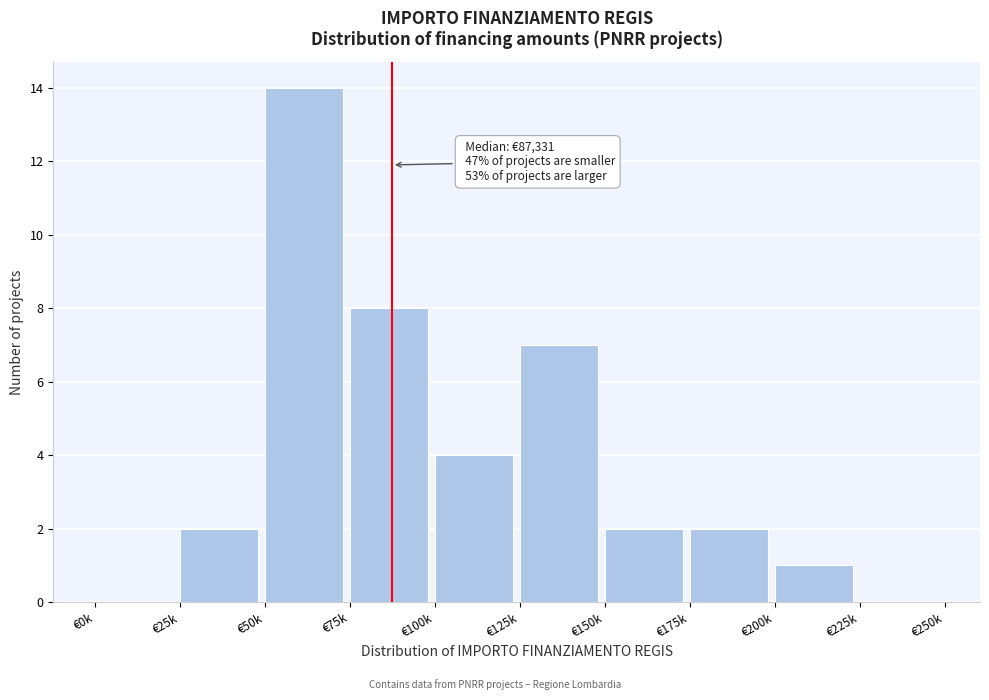

Reading right to left, what are all the values shown in this chart?

€225k=0	€200k=1	€175k=2	€150k=2	€125k=7	€100k=4	€75k=8	€50k=14	€25k=2	€0k=0